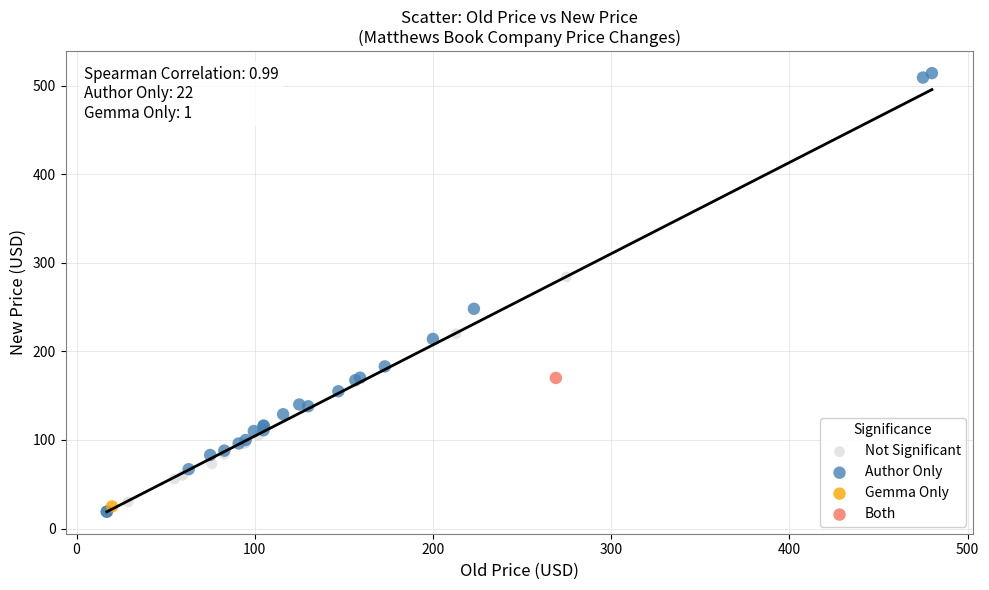

Which series reaches the minimum Y coordinate?

Author Only